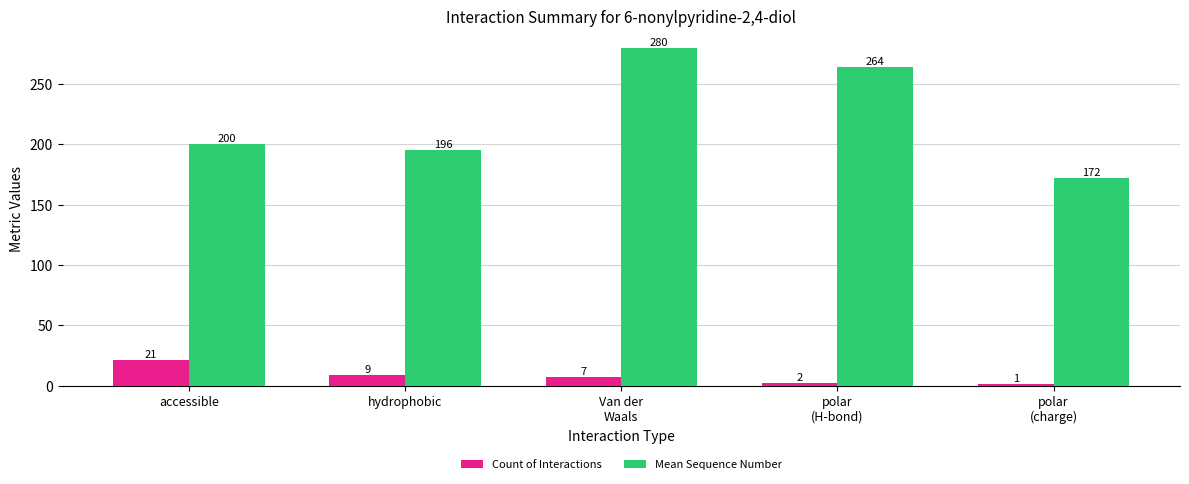

How many groups of bars are there?

5